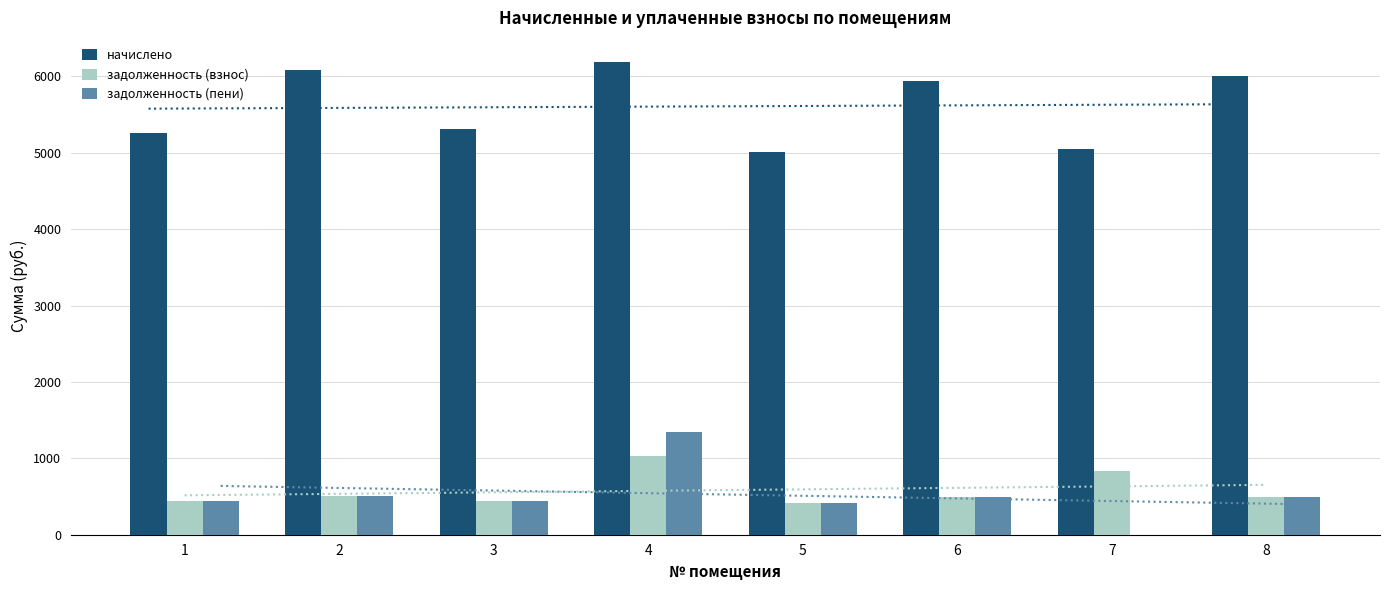

List the series in order of their peak value, highest first.

начислено, задолженность (пени), задолженность (взнос)